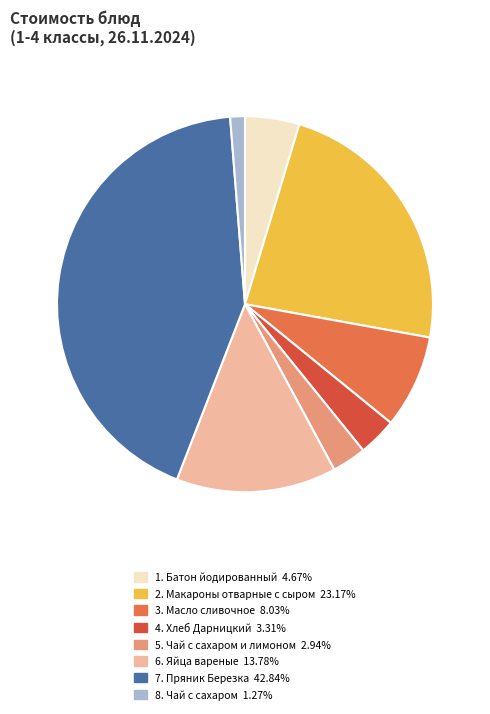

Is there a majority slice in this chart?

No